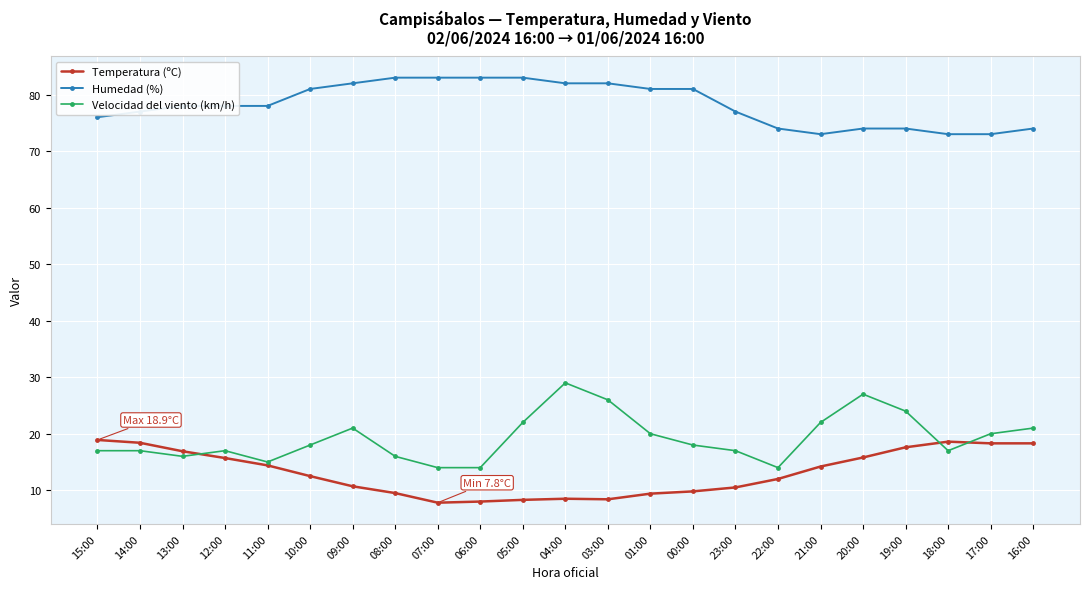

What is the difference between the maximum and minimum values in the Temperatura (ºC) series?

11.1